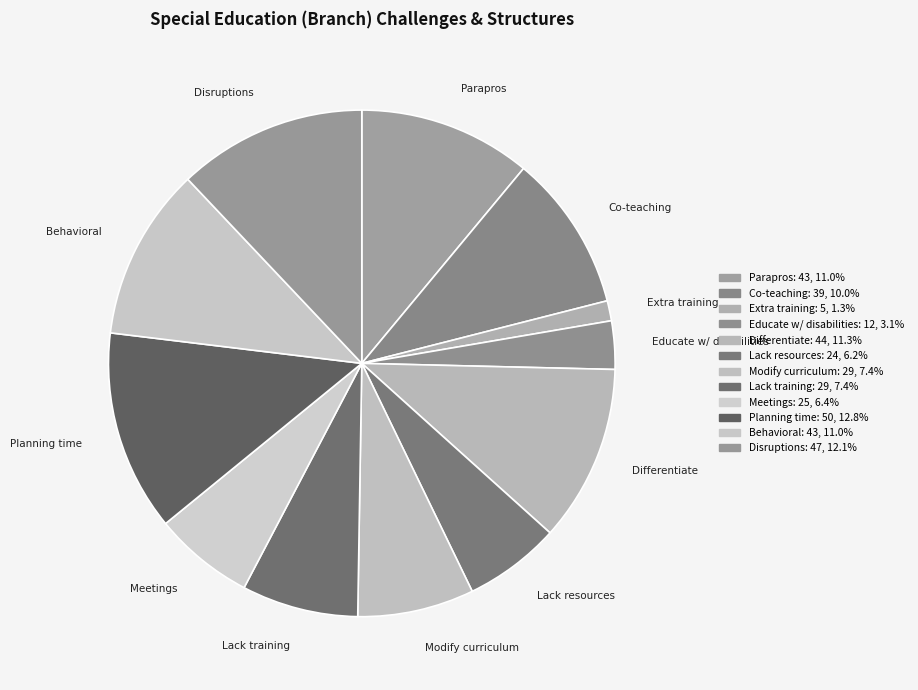

To the nearest percent, what is the difference between the largest and smallest slice percentages?

12%